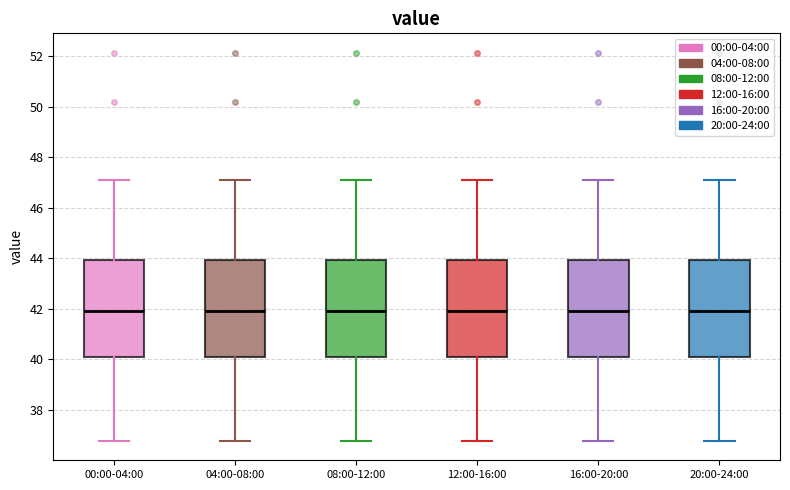

Reading left to right, read every box against the y-axis: the position of its median line, the range the box covers, and the ends of its whiskers. The values are not printed on the chart, so give them approximately, as read against the axis.

00:00-04:00: median 42.0, box 40.2 to 44.0, whiskers 36.8 to 47.2
04:00-08:00: median 42.0, box 40.2 to 44.0, whiskers 36.8 to 47.2
08:00-12:00: median 42.0, box 40.2 to 44.0, whiskers 36.8 to 47.2
12:00-16:00: median 42.0, box 40.2 to 44.0, whiskers 36.8 to 47.2
16:00-20:00: median 42.0, box 40.2 to 44.0, whiskers 36.8 to 47.2
20:00-24:00: median 42.0, box 40.2 to 44.0, whiskers 36.8 to 47.2